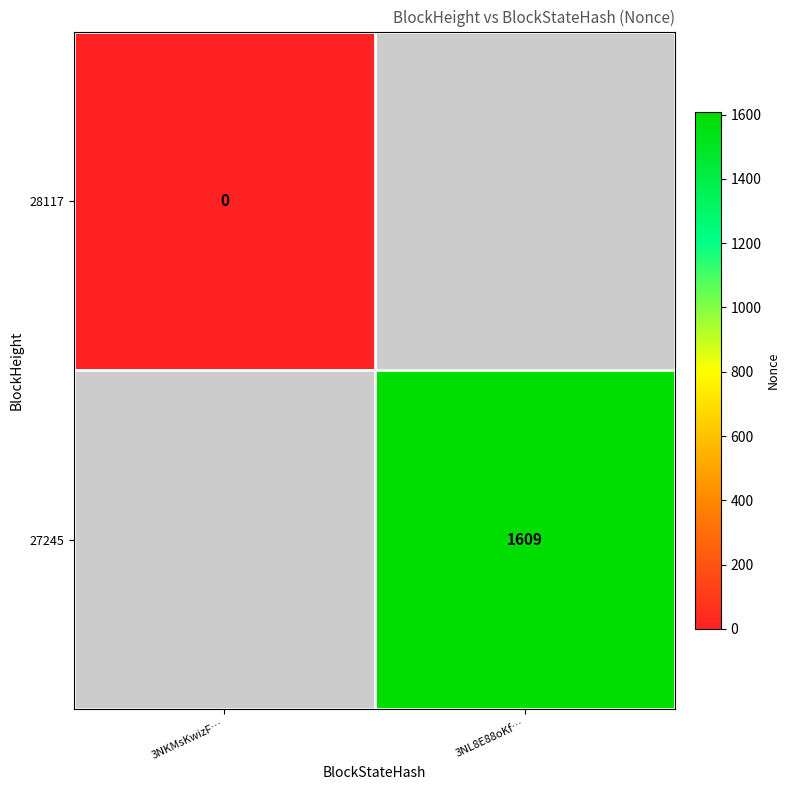

The value of 27245 at 3NL8E88oKf… is 2470.8. True or false?

False